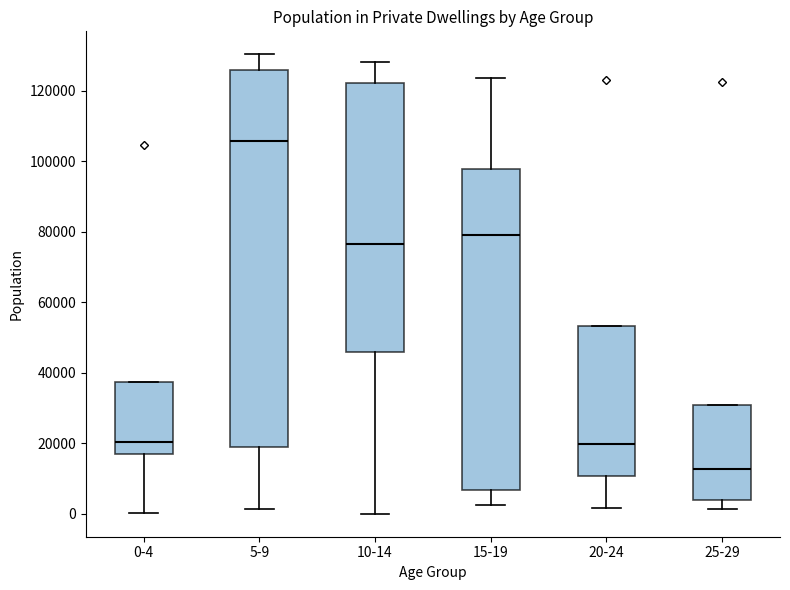

Which box is the tallest, from its lower edge to its upper edge?

5-9